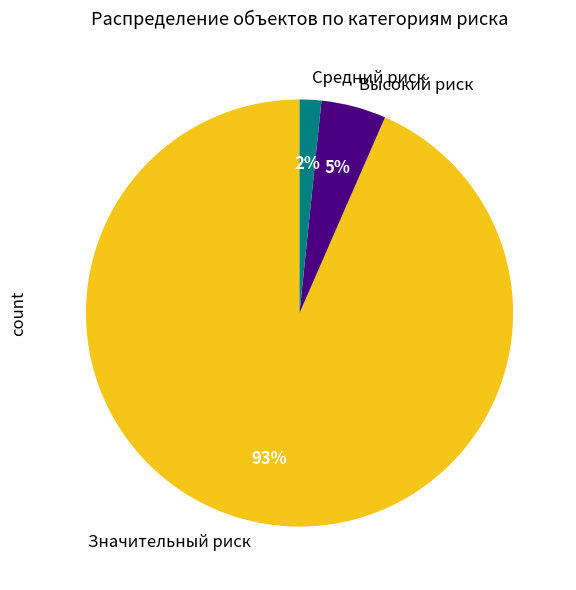

Count the number of slices in the pie.

3